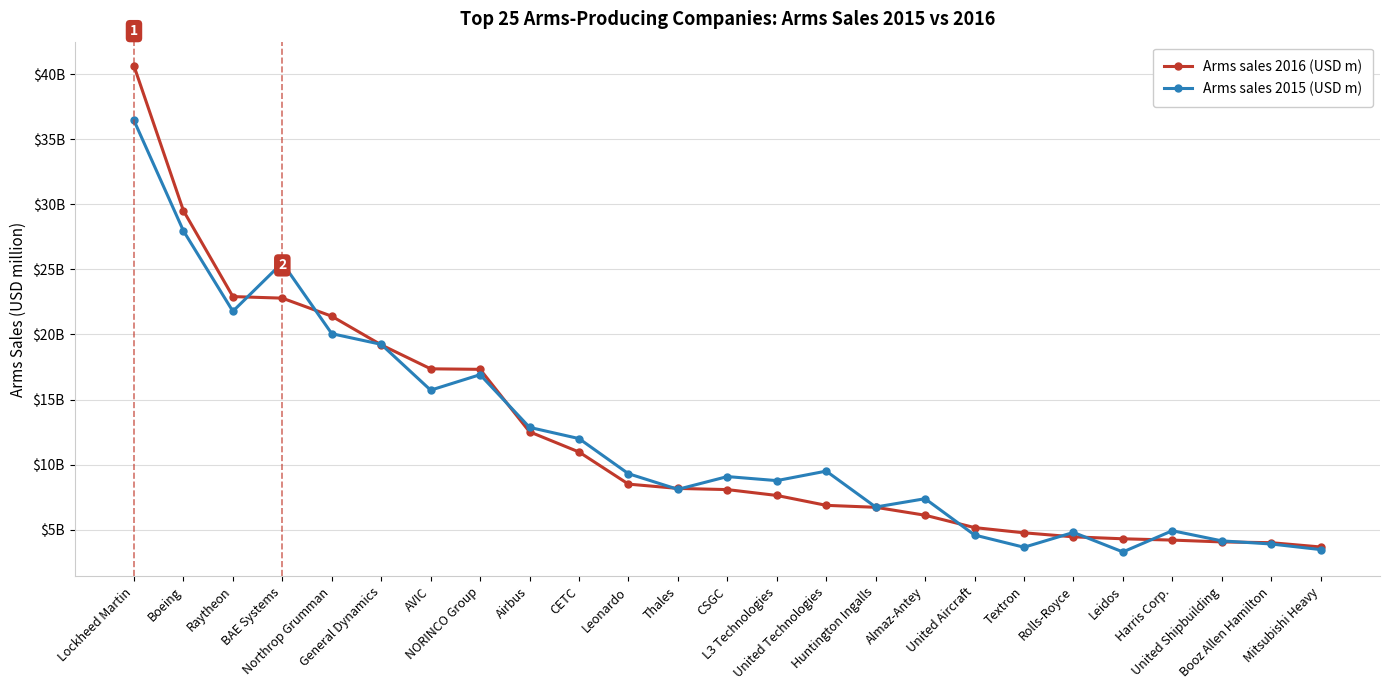

What are all the series names shown in the legend?

Arms sales 2016 (USD m), Arms sales 2015 (USD m)